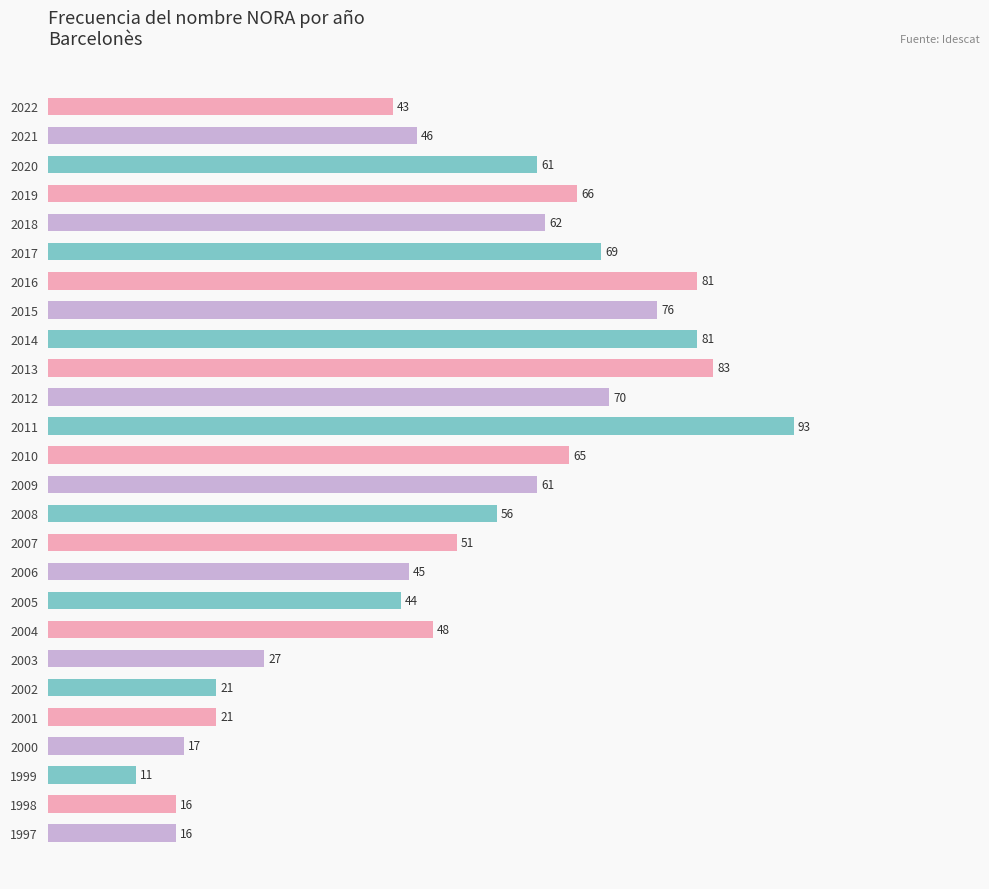

What is the difference between the maximum and second lowest values?

77